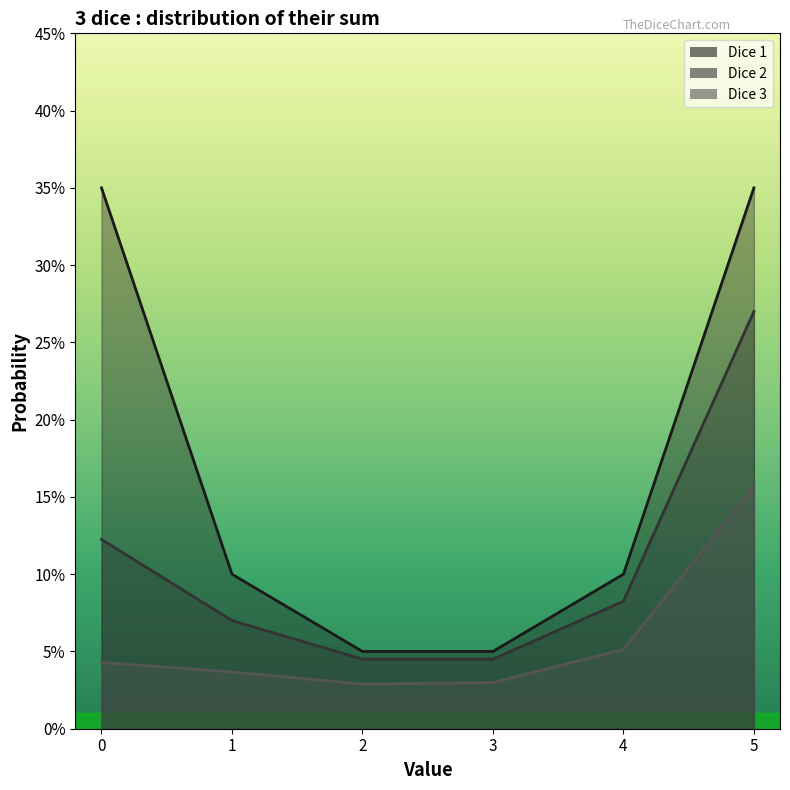

True or false: Dice 2 and Dice 1 intersect in this chart.

False